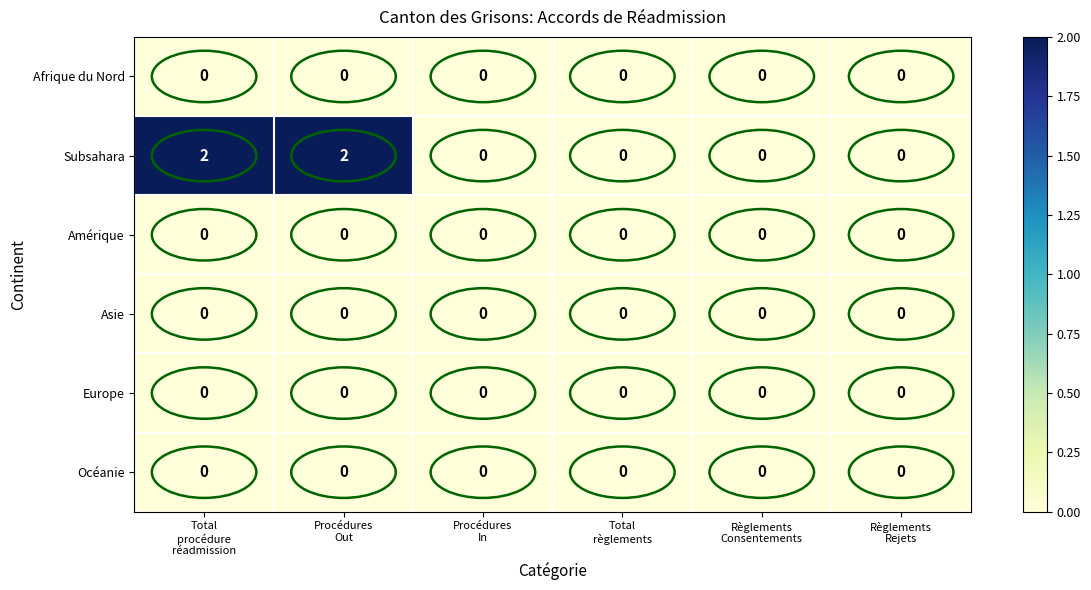

Which series has the largest range (max minus min)?

Subsahara